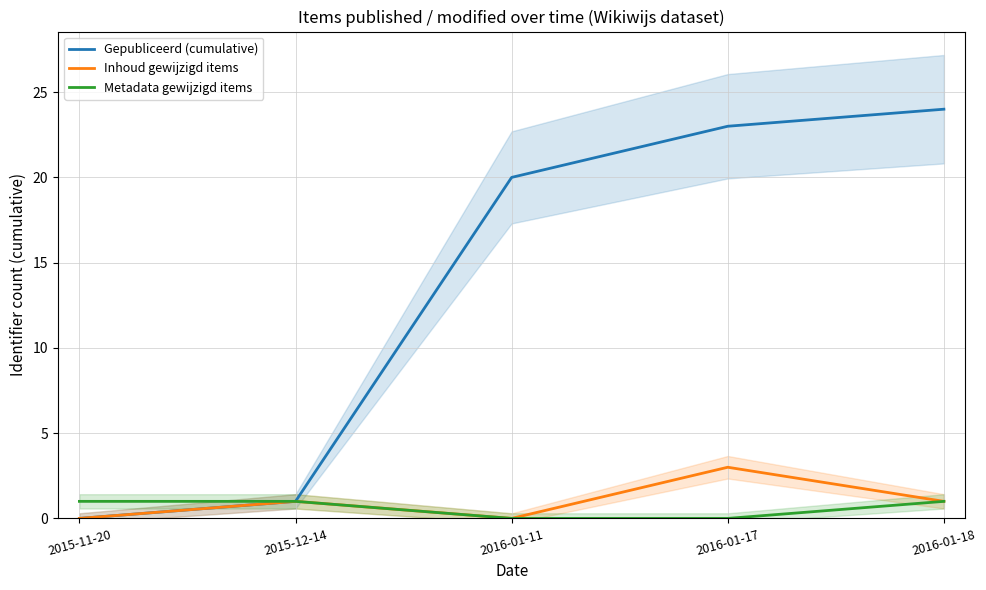

What is the maximum value for Gepubliceerd (cumulative)?

24